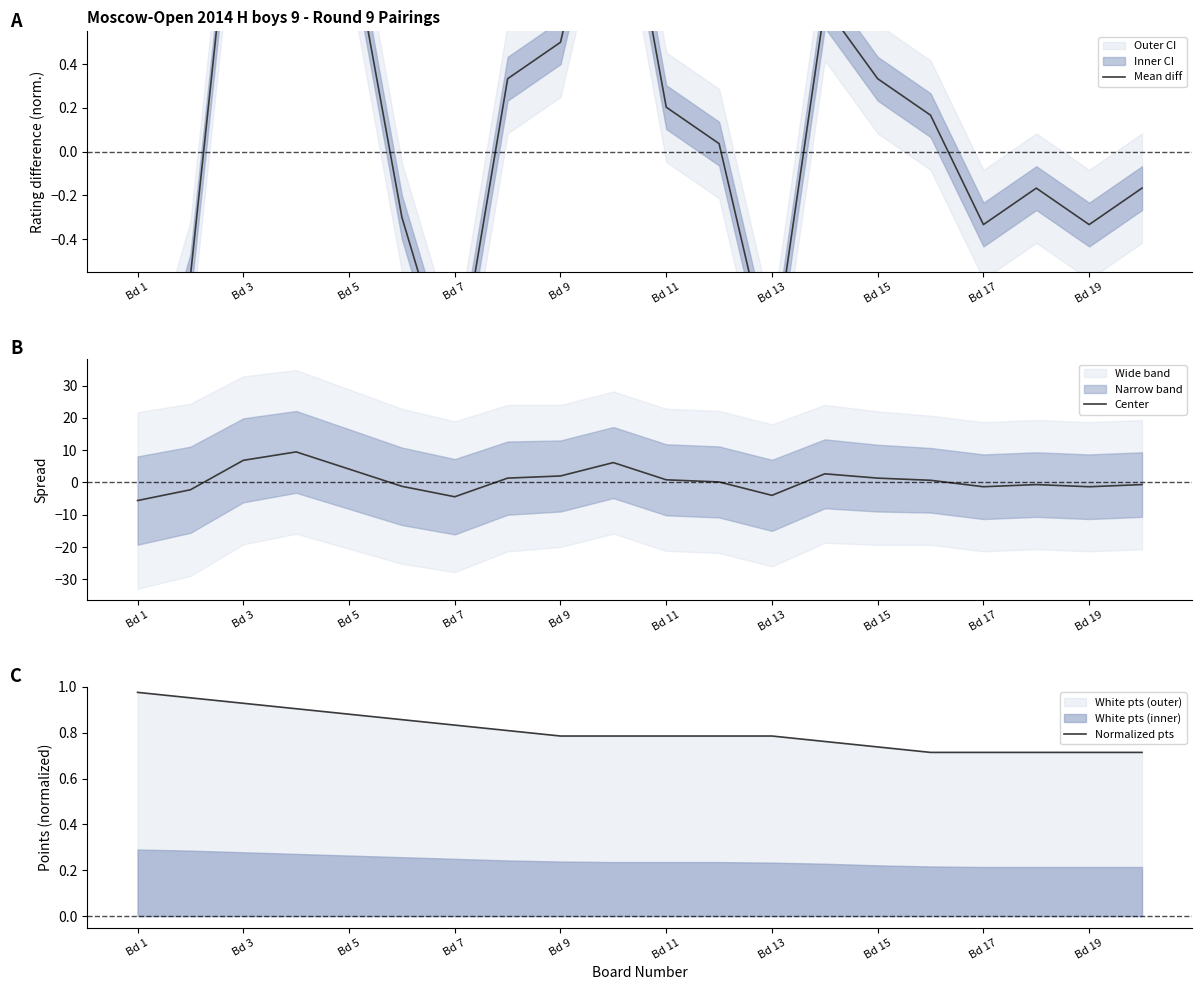

How many lines are shown in the chart?

3